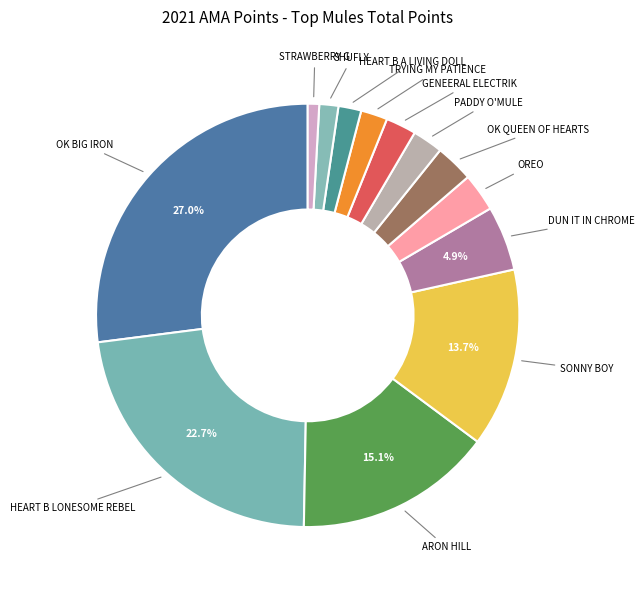

How many segments does this pie chart have?

13